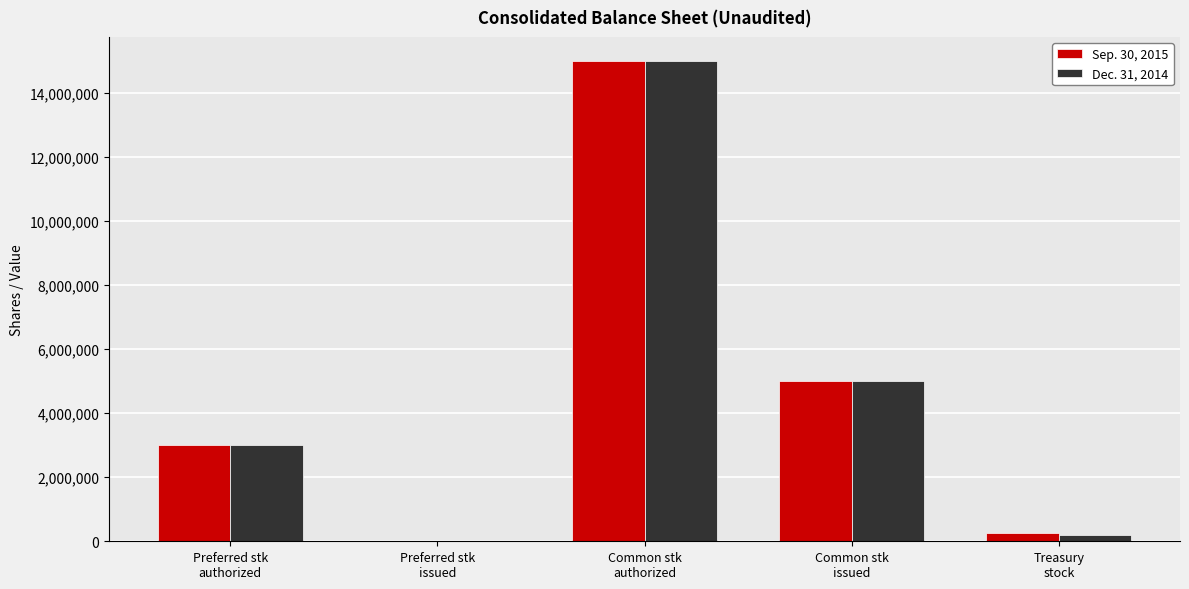

The value of Dec. 31, 2014 at Preferred stk
authorized is 1873194. True or false?

False